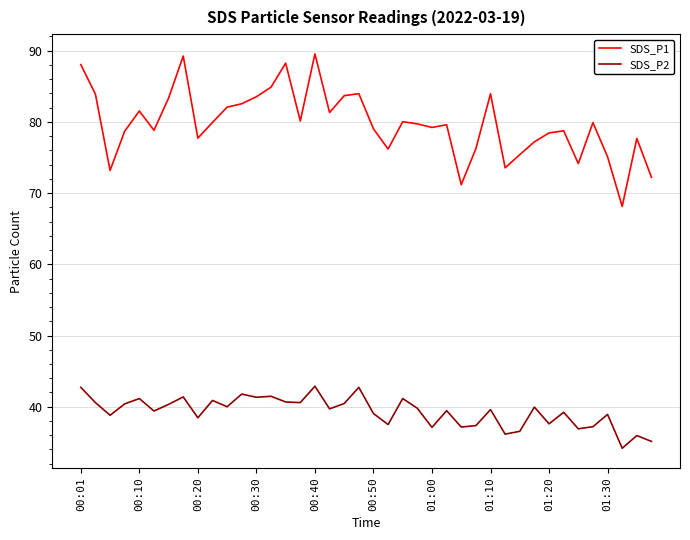

Which series has the largest range (max minus min)?

SDS_P1